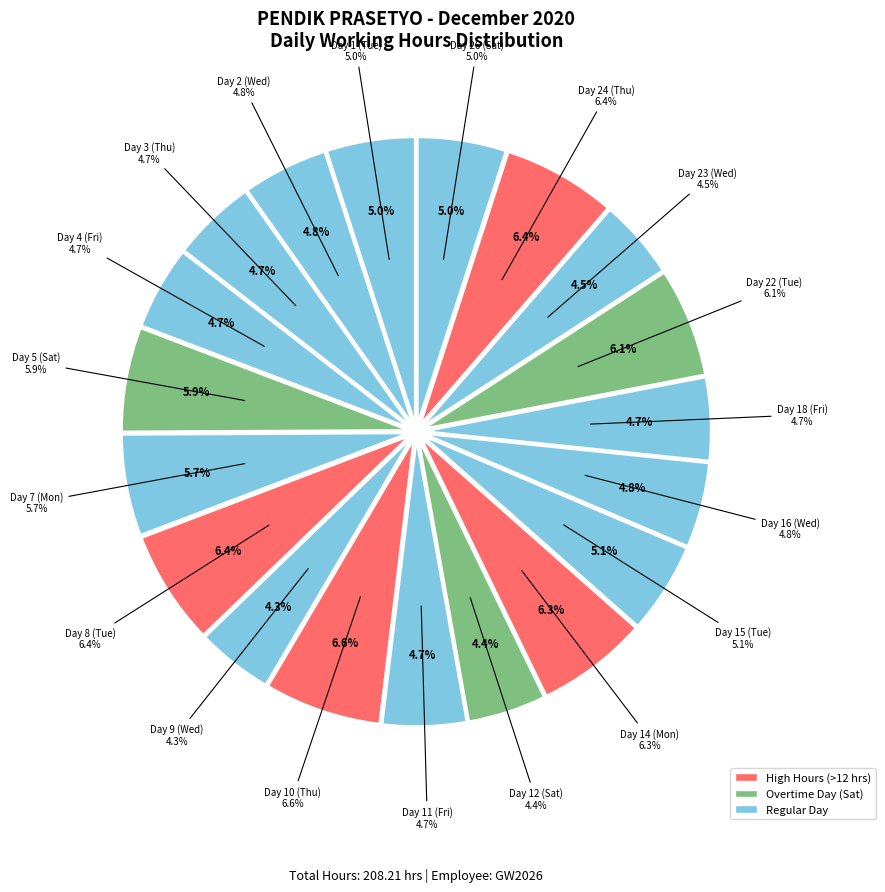

Is the sum of Day 23 (Wed) and Day 7 (Mon) greater than half?

No